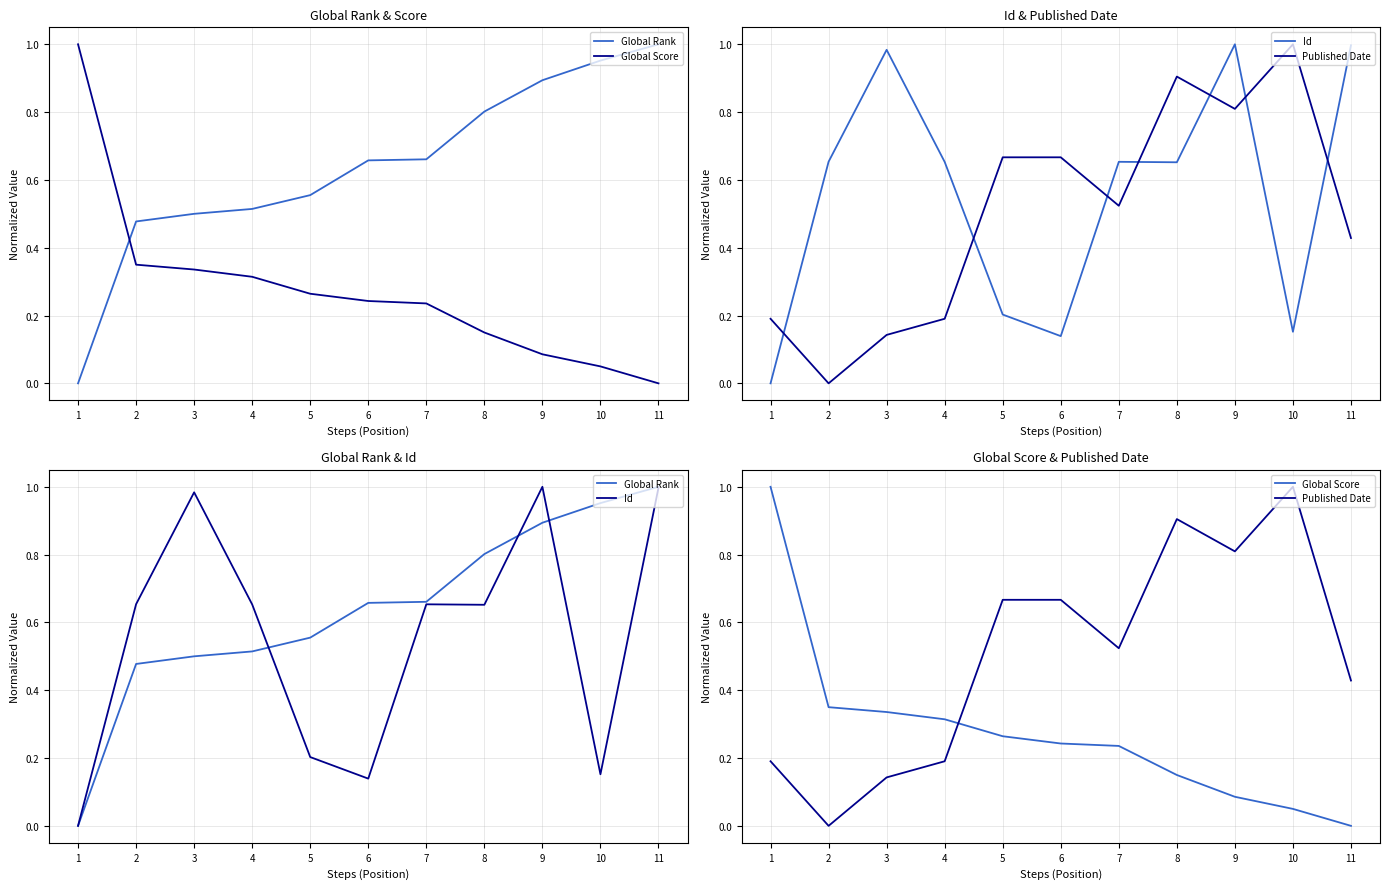

What is the sum of all Global Score values?

3.0